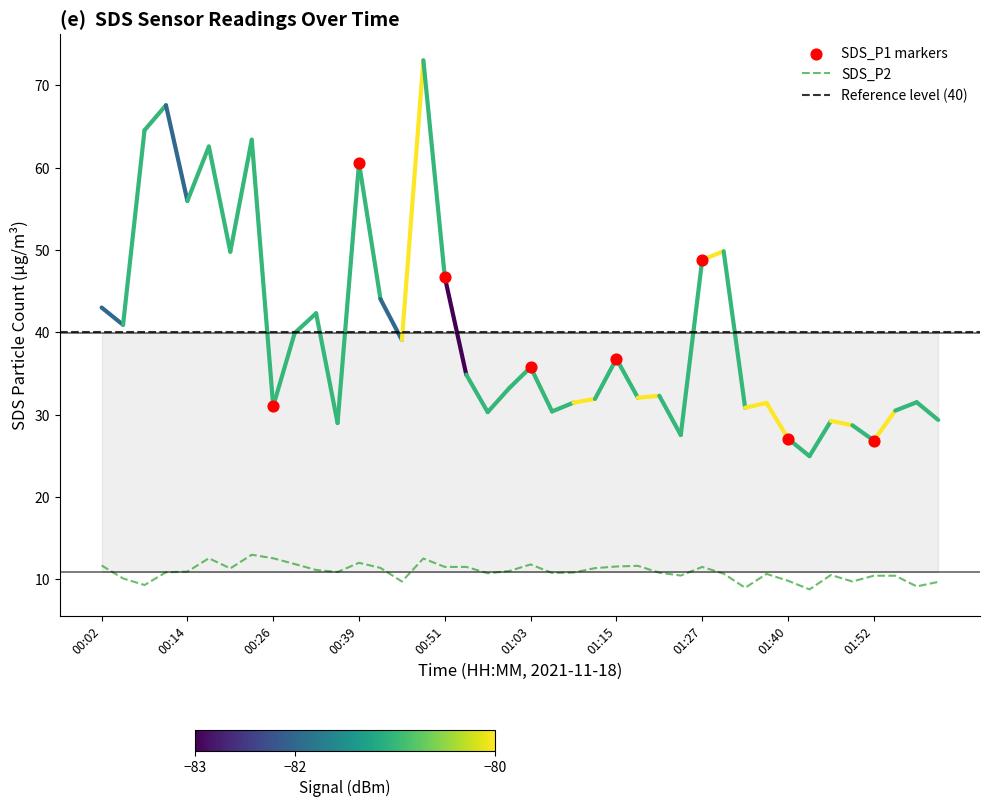

What is the ratio of the value at 00:51 to the value at 01:00?

1.0